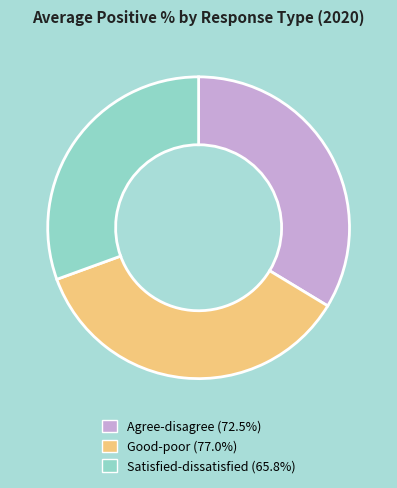

The Good-poor slice represents 36% of the pie. True or false?

True